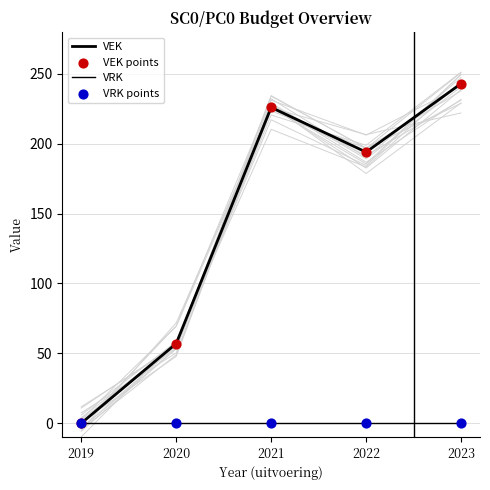

What are all the series names shown in the legend?

VEK, VRK, VEK points, VRK points